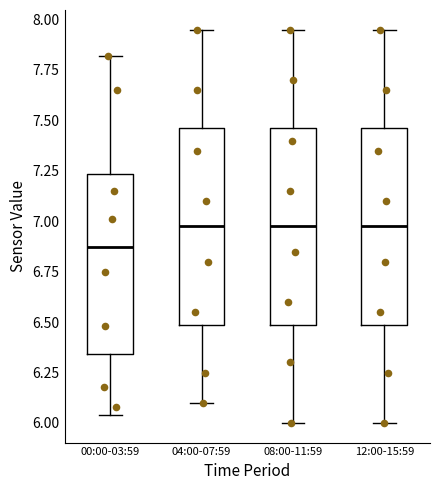

Where does the median line of the box for 04:00-07:59 sit on the y-axis? The values are not printed on the chart, so give them approximately, as read against the axis.

7.00